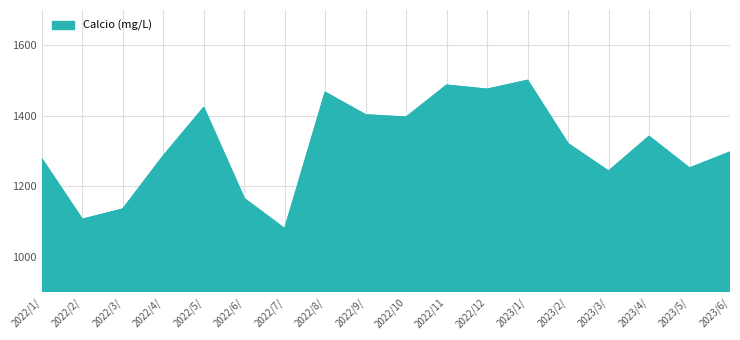

What value does the data have at 2022/7/?

1079.2